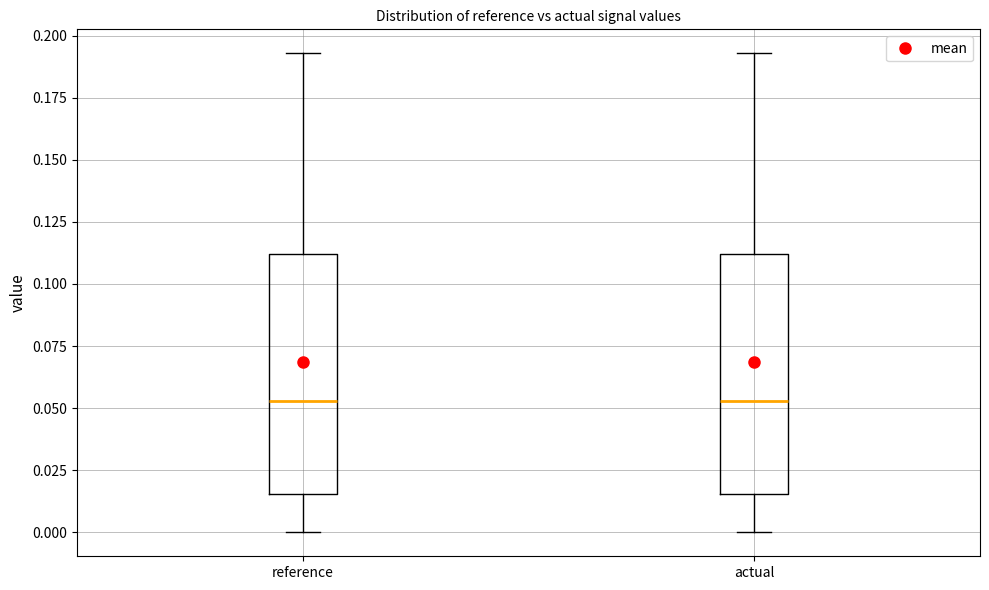

Reading left to right, transcribe this box plot: for each box, give where its median line is, the range the box spans, and where its two whiskers end, as read against the y-axis. The values are not printed on the chart, so give them approximately, as read against the axis.

reference: median 0.055, box 0.015 to 0.110, whiskers 0.000 to 0.195
actual: median 0.055, box 0.015 to 0.110, whiskers 0.000 to 0.195